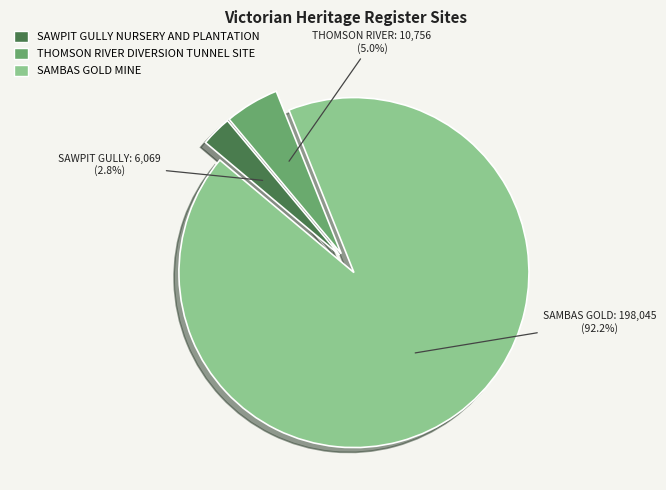

Is the sum of THOMSON RIVER DIVERSION TUNNEL SITE and SAWPIT GULLY NURSERY AND PLANTATION greater than half?

No